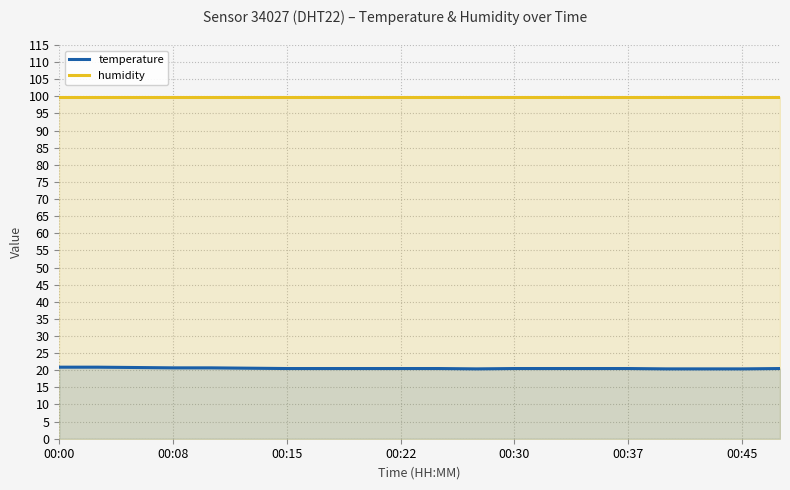

Count the temperature values in the range 20 to 21.

20